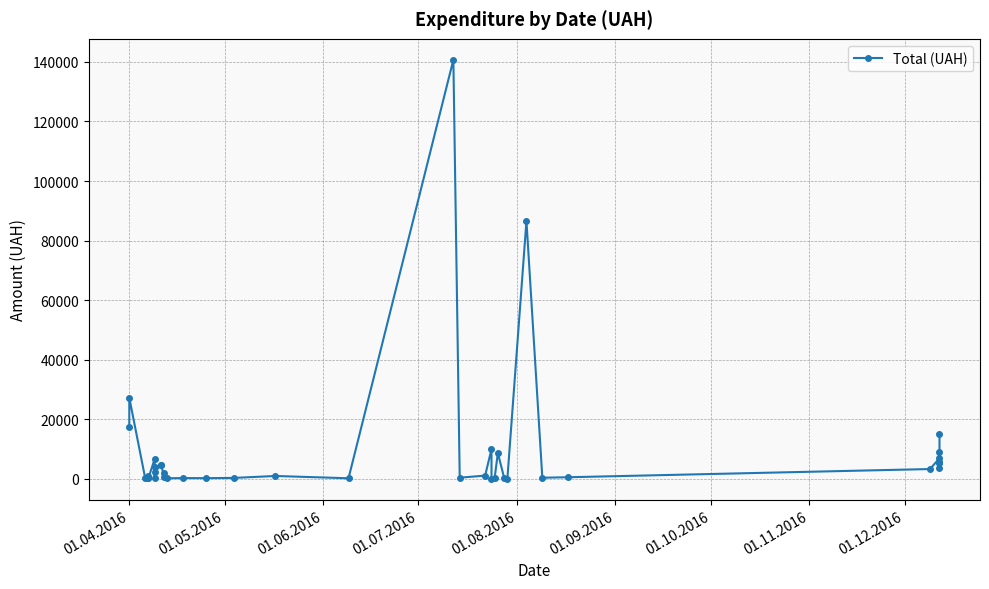

True or false: the data shows 157.7 at 27.

False